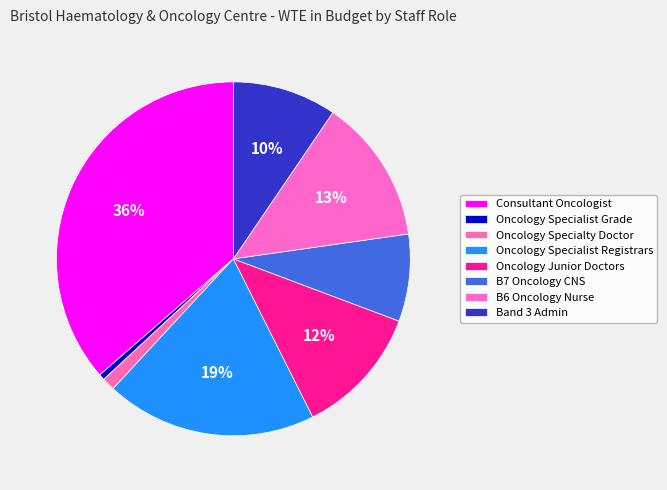

Which category has the biggest portion of the pie?

Consultant Oncologist